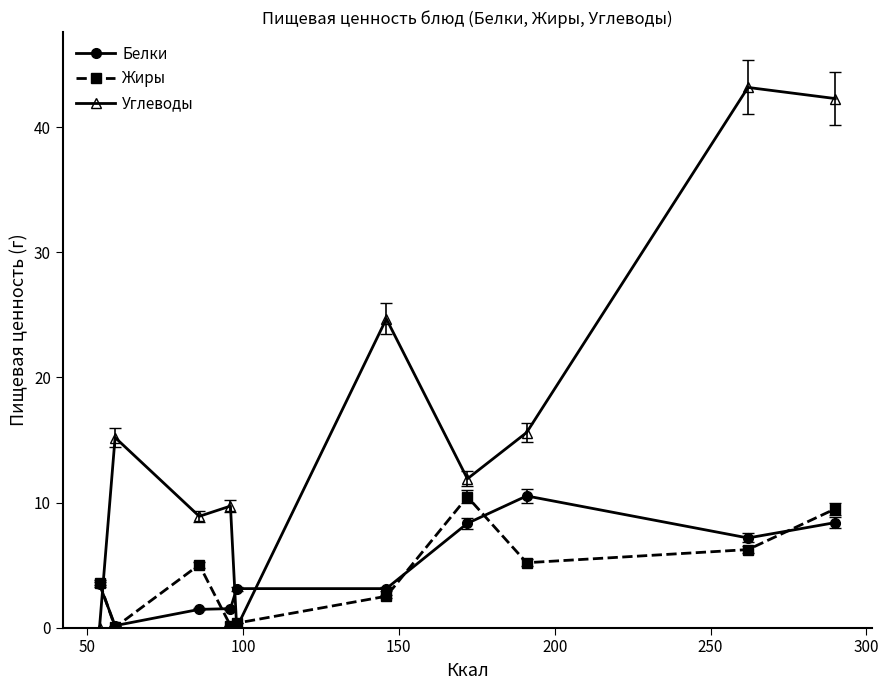

True or false: Жиры has more than 0 interior local peaks.

True